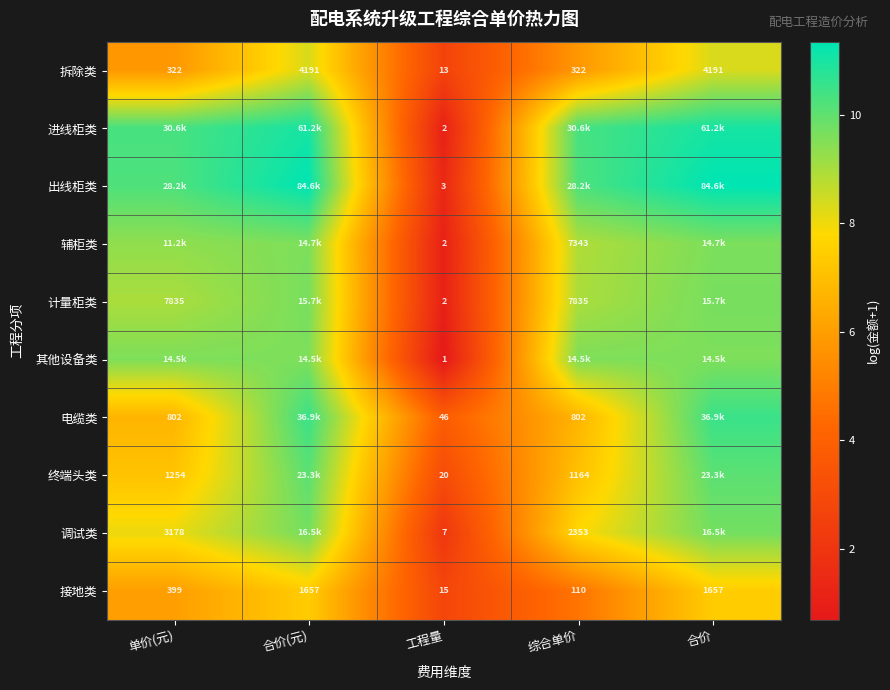

How many series are shown in this chart?

10